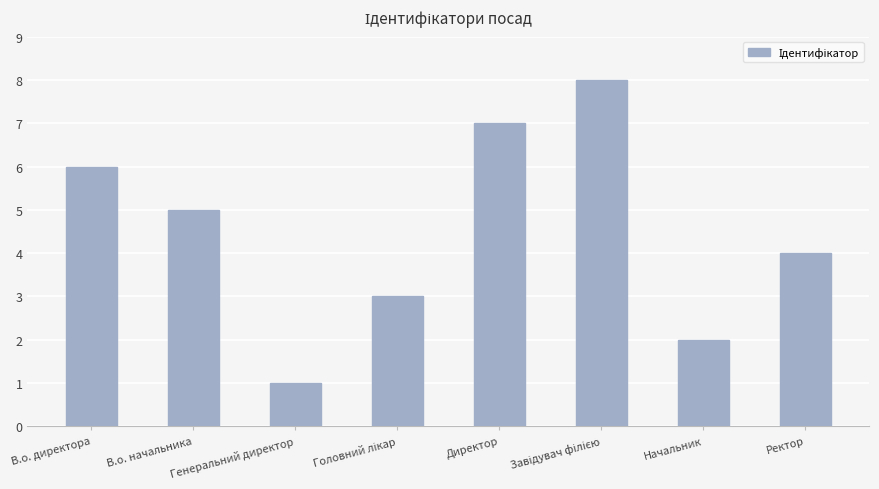

What position from the right is В.о. начальника?

7